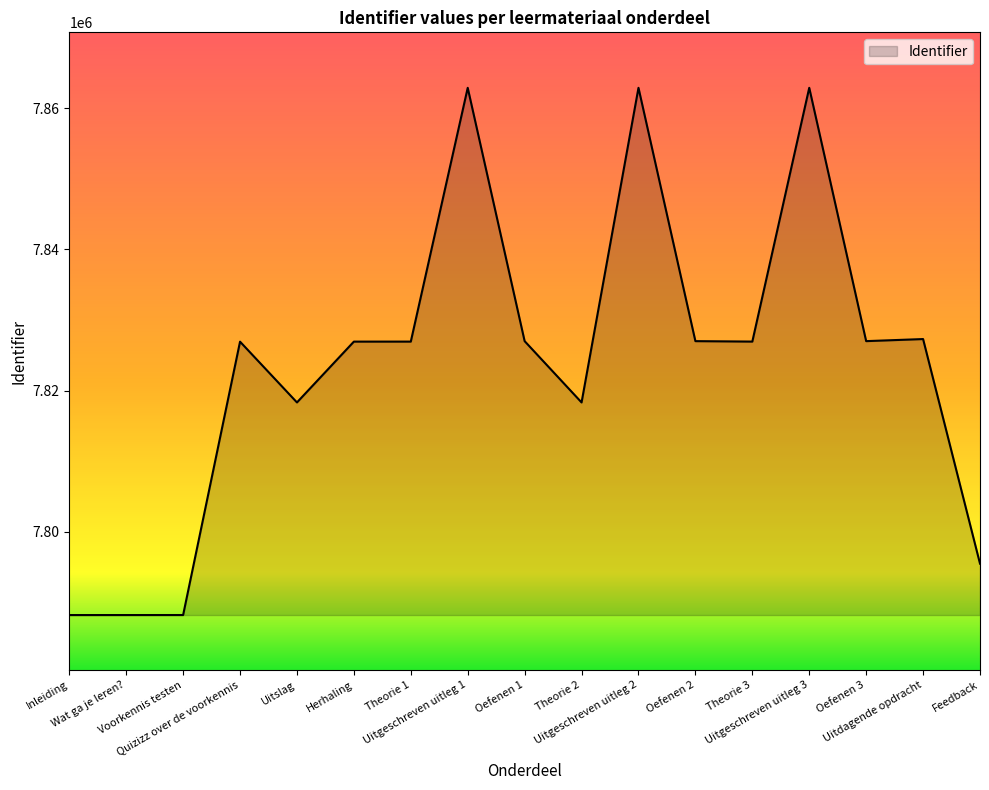

What is the smallest value displayed?

7788176